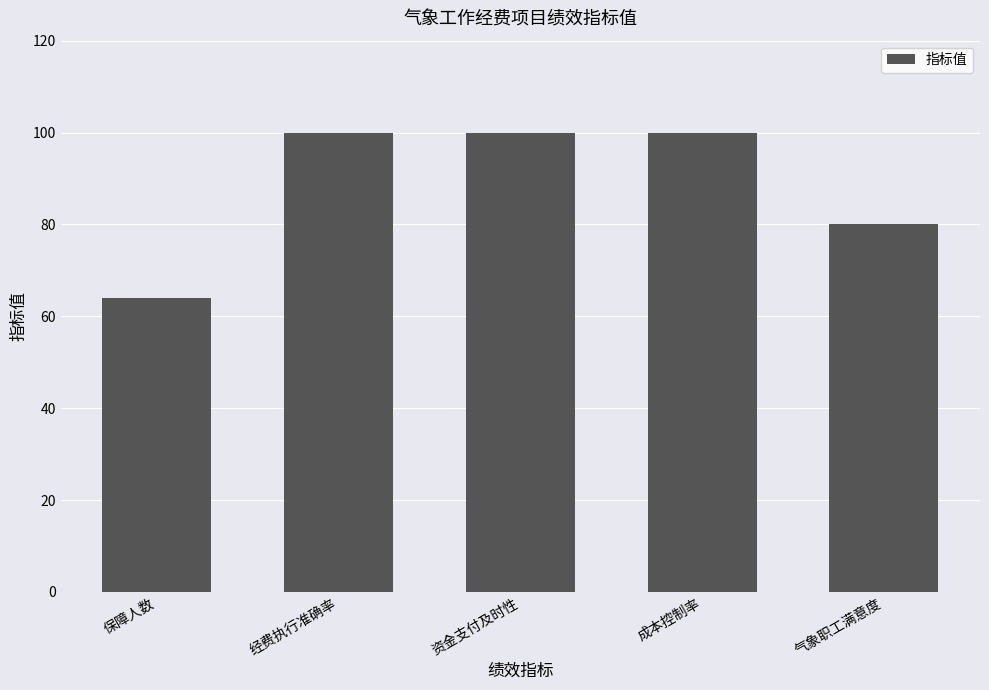

How many bars are there in total?

5